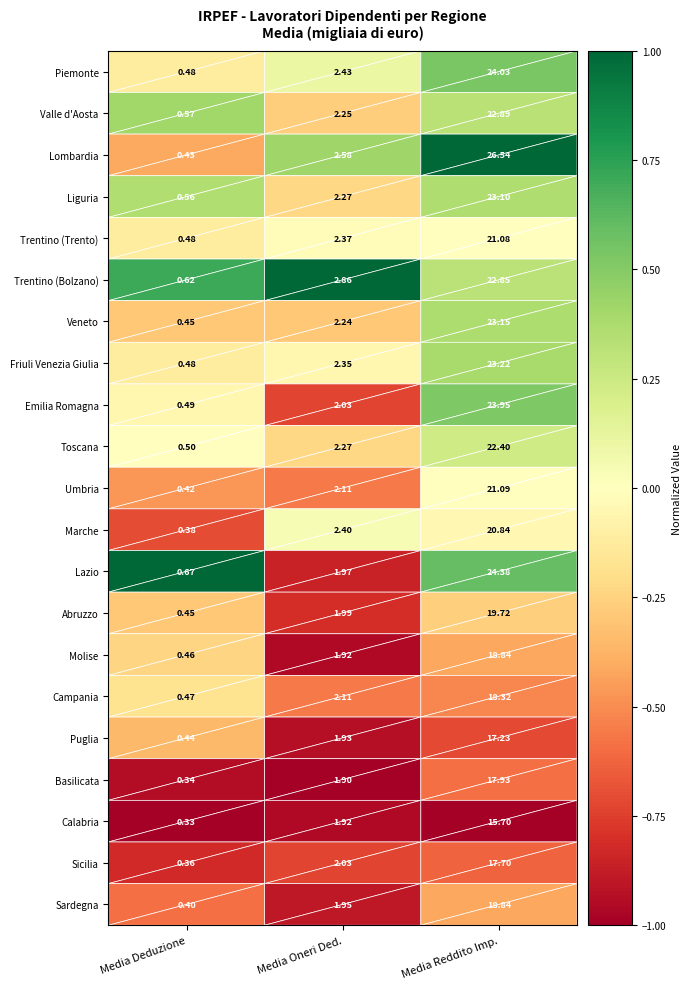

Which series changed the most between Media Deduzione and Media Reddito Imp.?

Lombardia